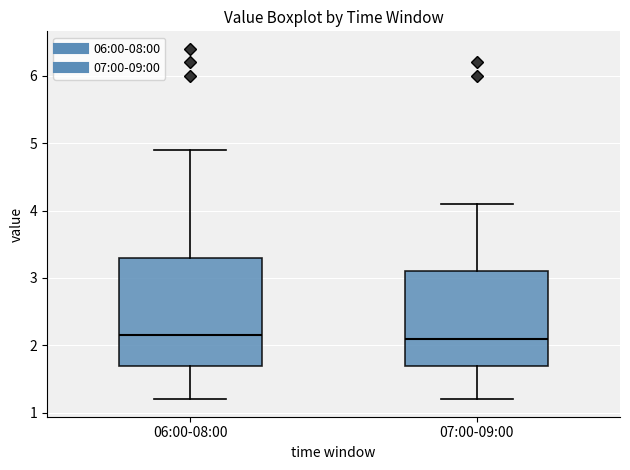

Where is the lower edge of the box for 07:00-09:00 on the y-axis? The values are not printed on the chart, so give them approximately, as read against the axis.

1.7